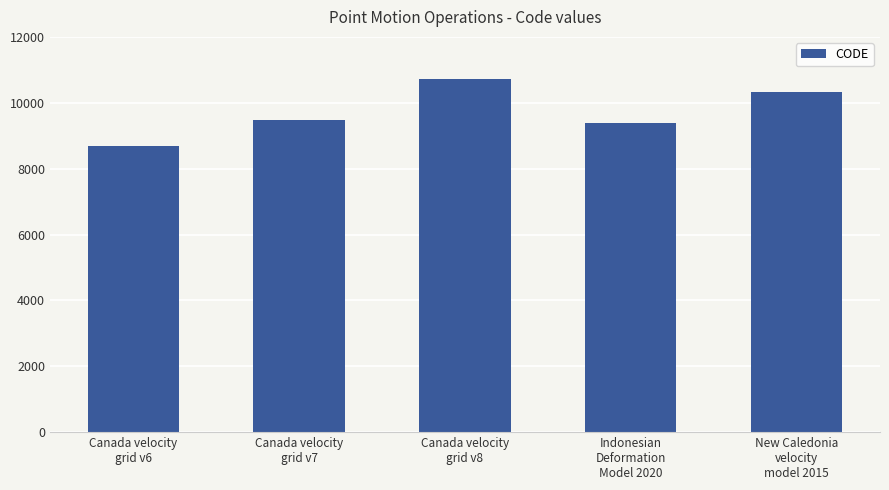

Reading left to right, transcribe all the data shown in this chart.

8676	9483	10707	9375	10323